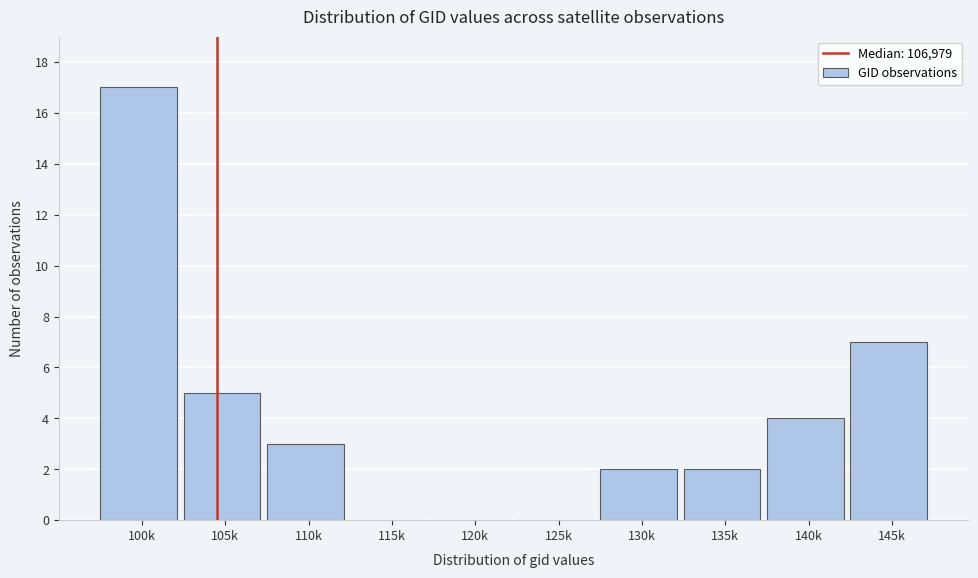

Reading left to right, extract all data points from this chart.

100k=17	105k=5	110k=3	115k=0	120k=0	125k=0	130k=2	135k=2	140k=4	145k=7